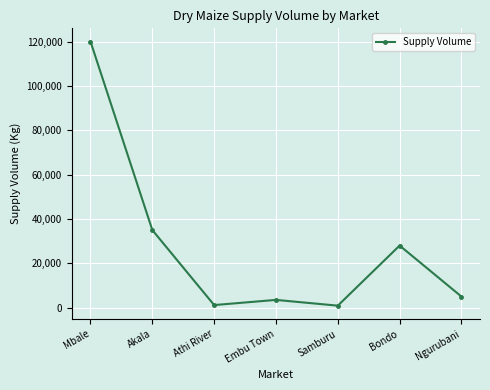

Which label corresponds to the largest value in the chart?

Mbale